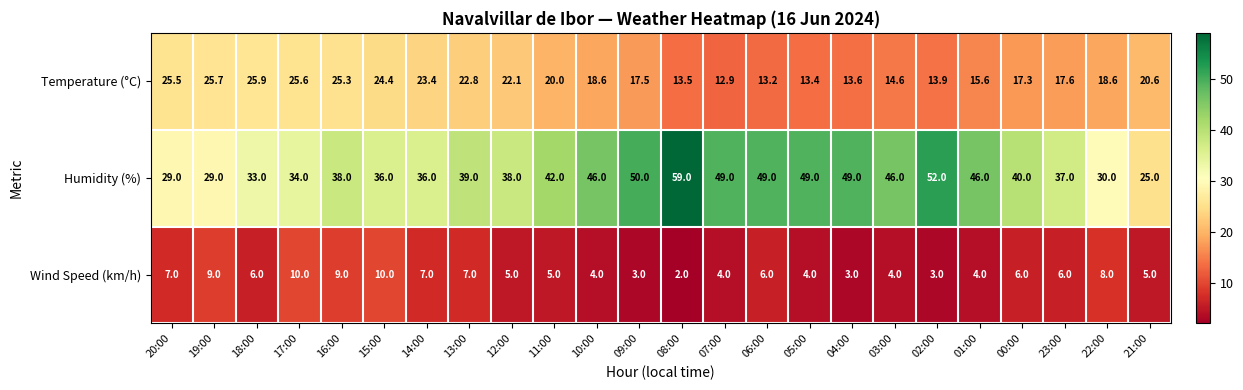

Which series has the largest total across all categories?

Humidity (%)